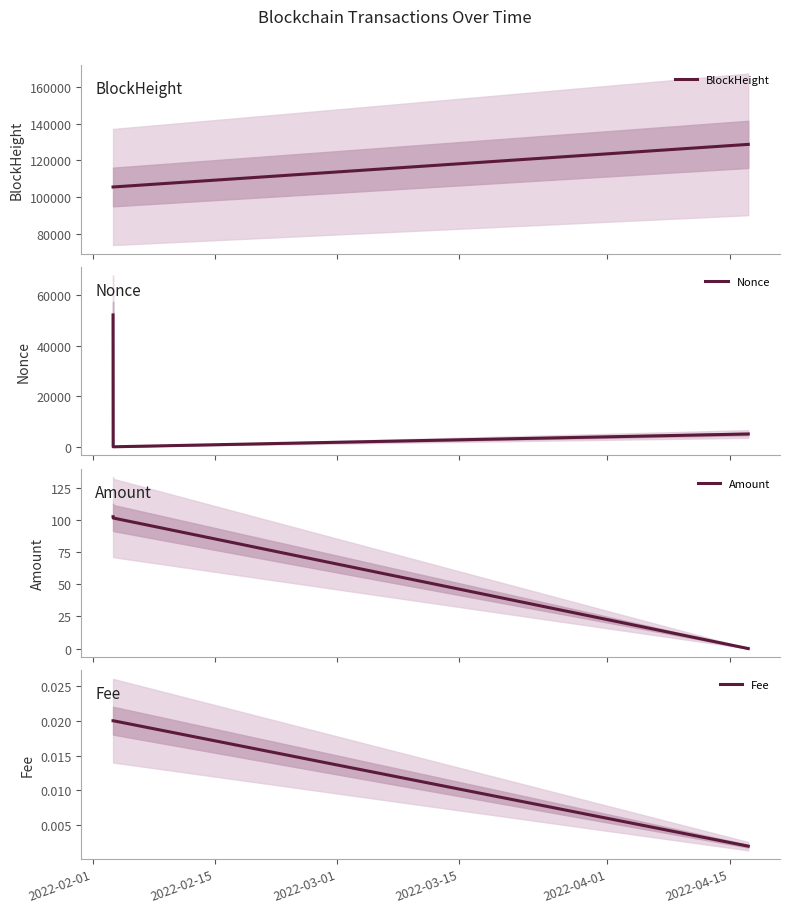

Reading left to right, transcribe all the data shown in this chart.

BlockHeight: 105531.0	105536.0	128772.0
Nonce: 52124.0	0.0	5061.0
Amount: 102.7	101.7	0.0
Fee: 0.0	0.0	0.0